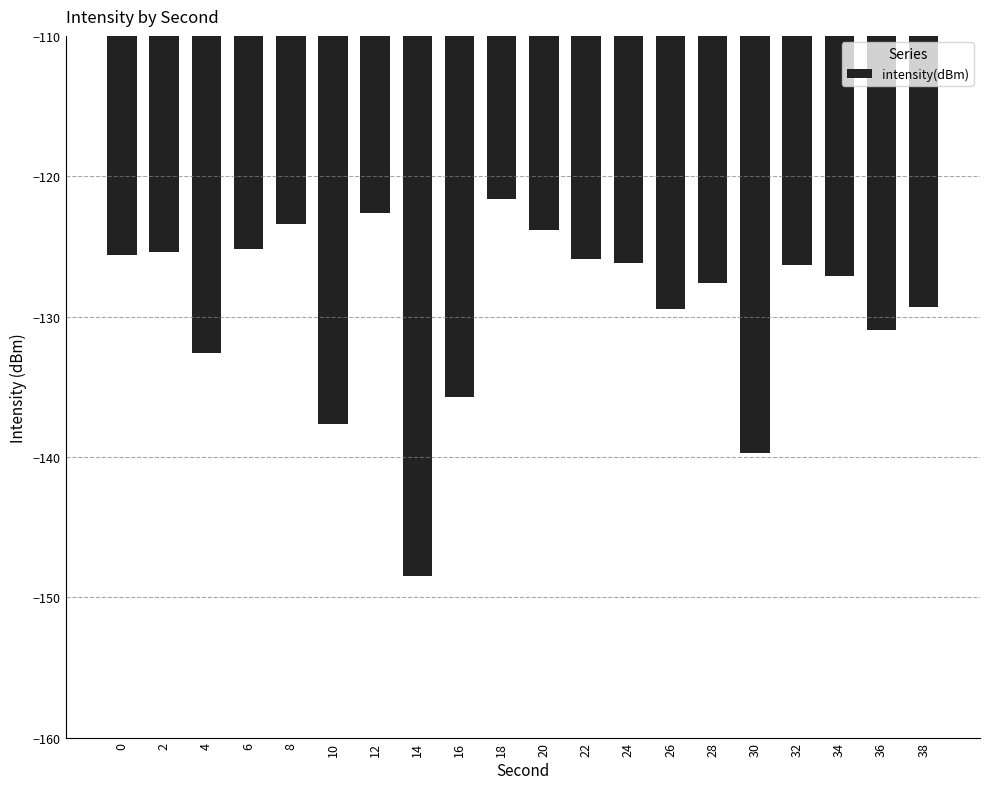

What is the value of the 20th bar from the left?

-129.3